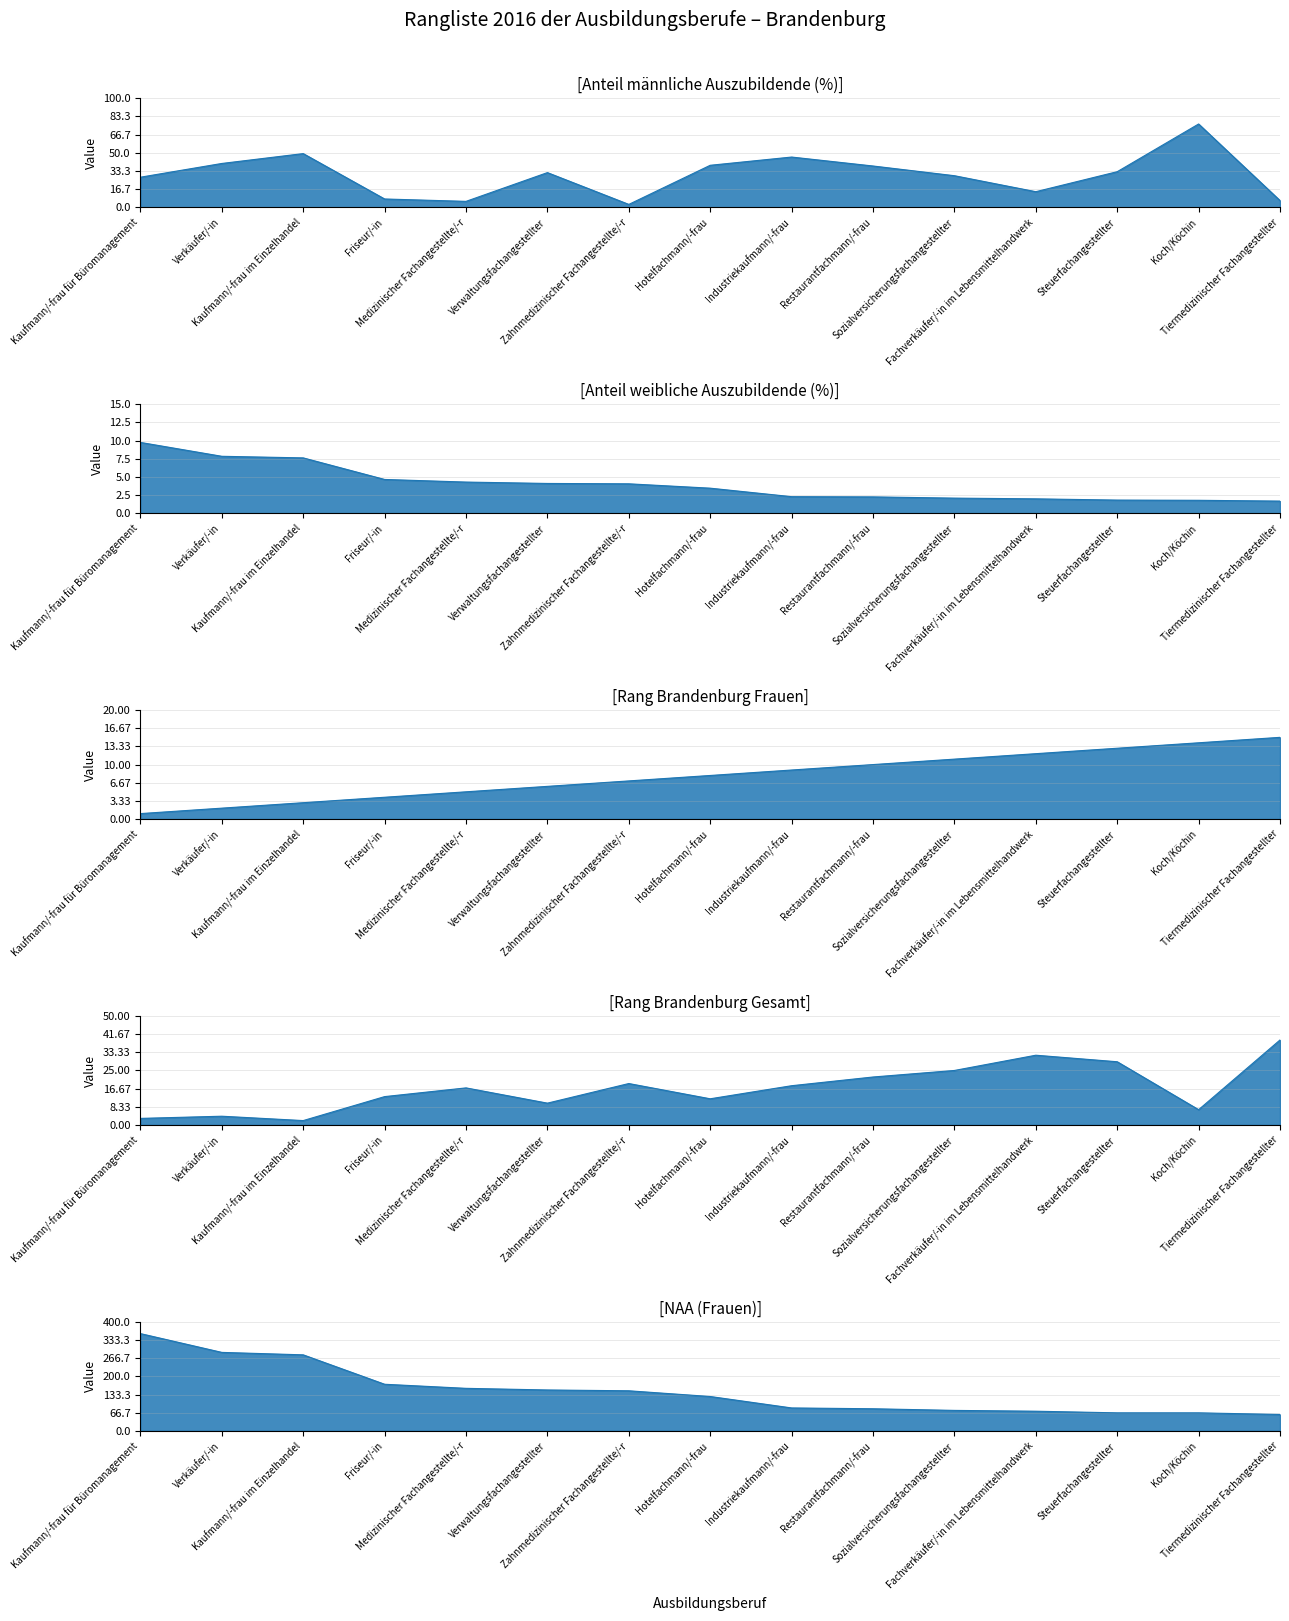

At which label does Rang Brandenburg Frauen reach its peak?

Tiermedizinischer Fachangestellter